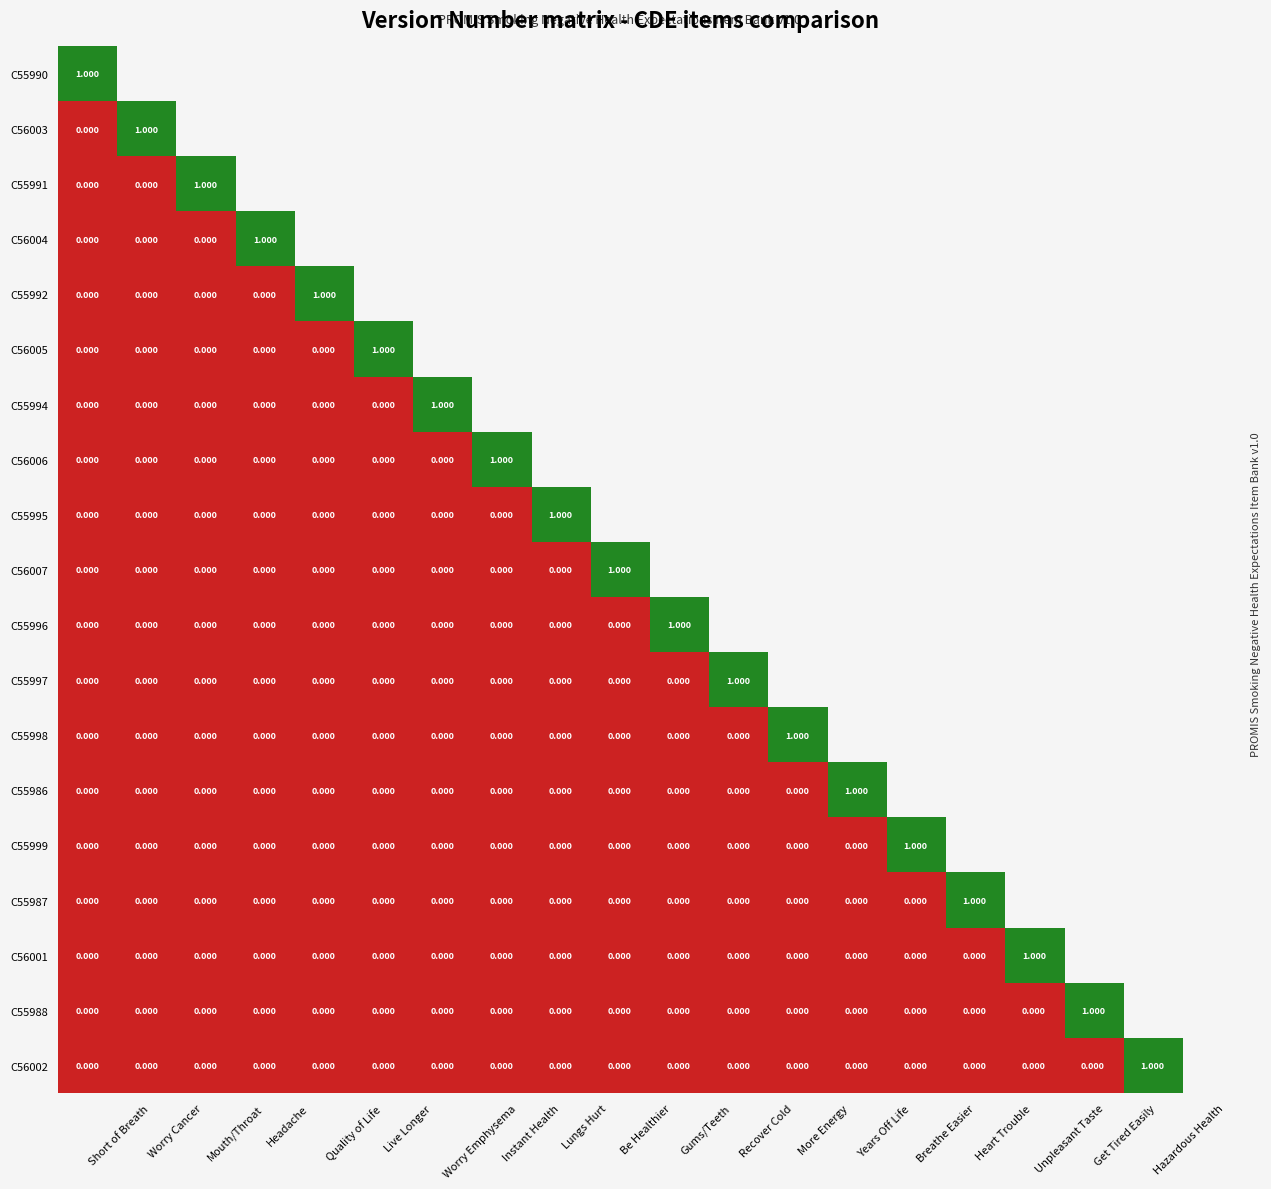

At which label does C55996 reach its peak?

Gums/Teeth